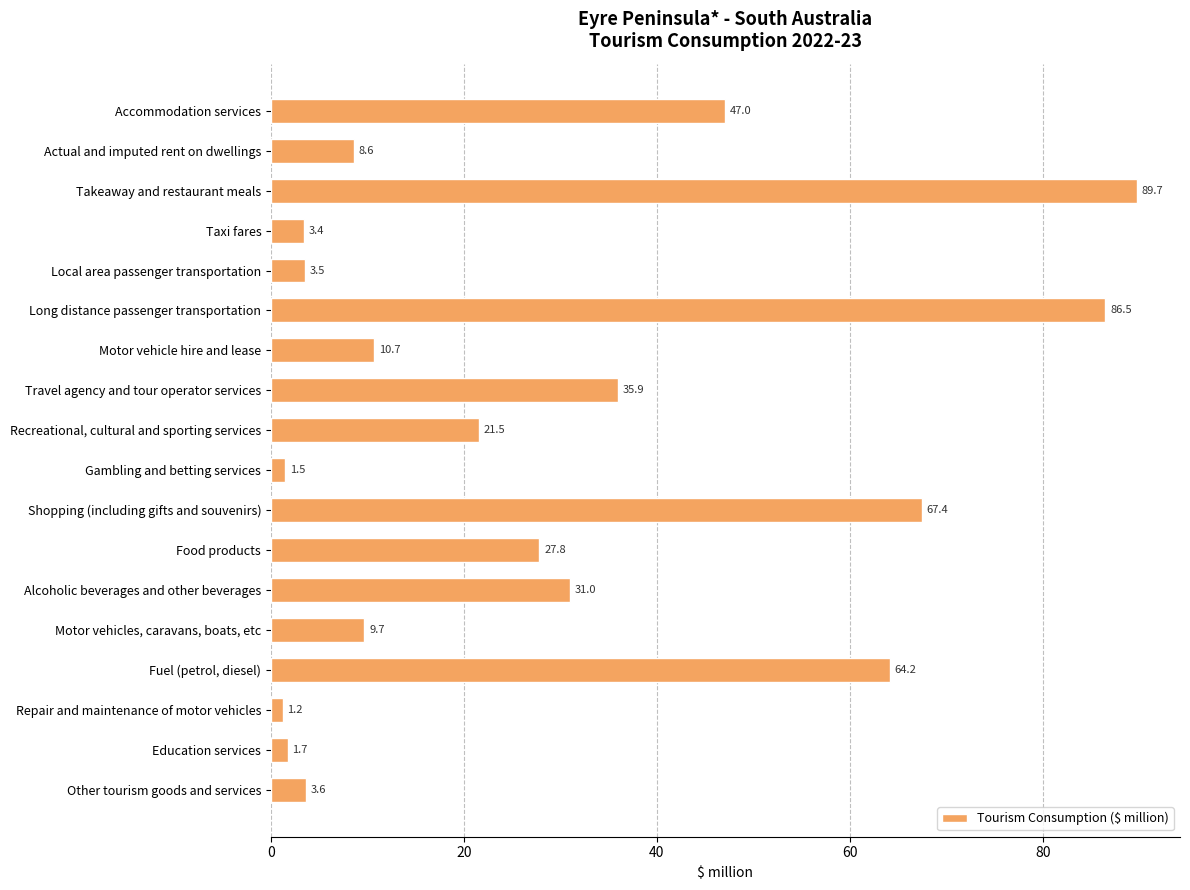

Is it true that the value at Recreational, cultural and sporting services is 21.5?

True